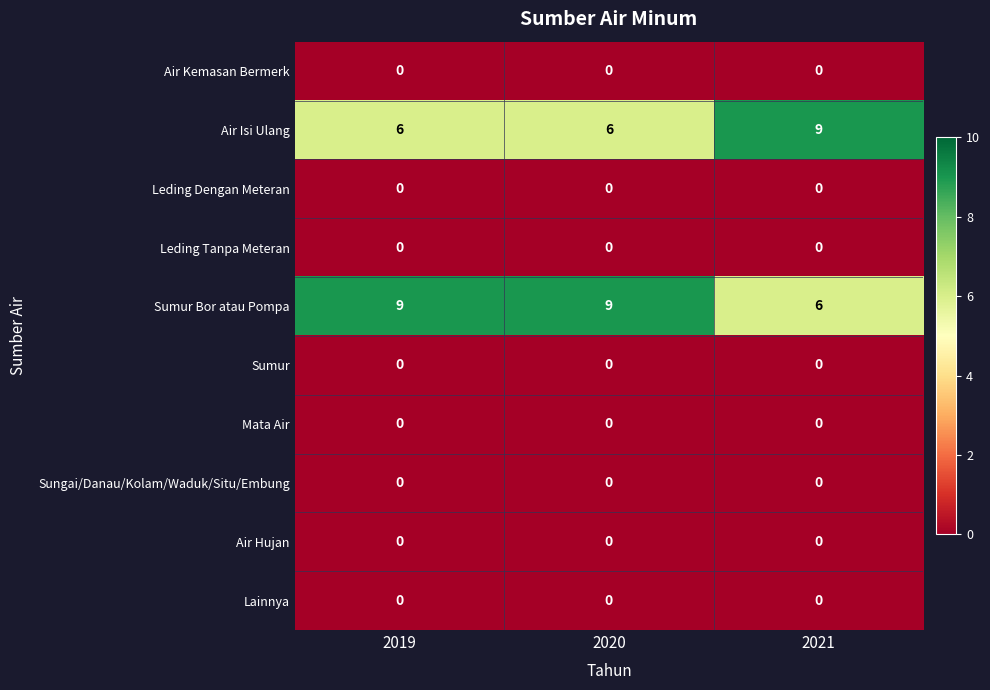

What is the spread (max minus min) of values at 2021?

9